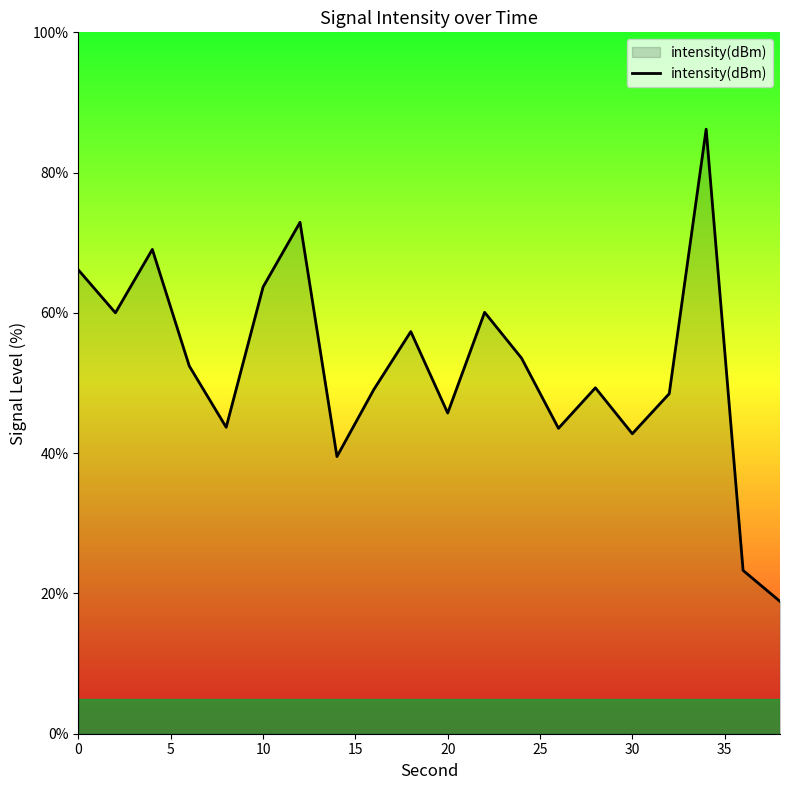

How many interior local valleys (lower than both neighbors) does the data have?

6